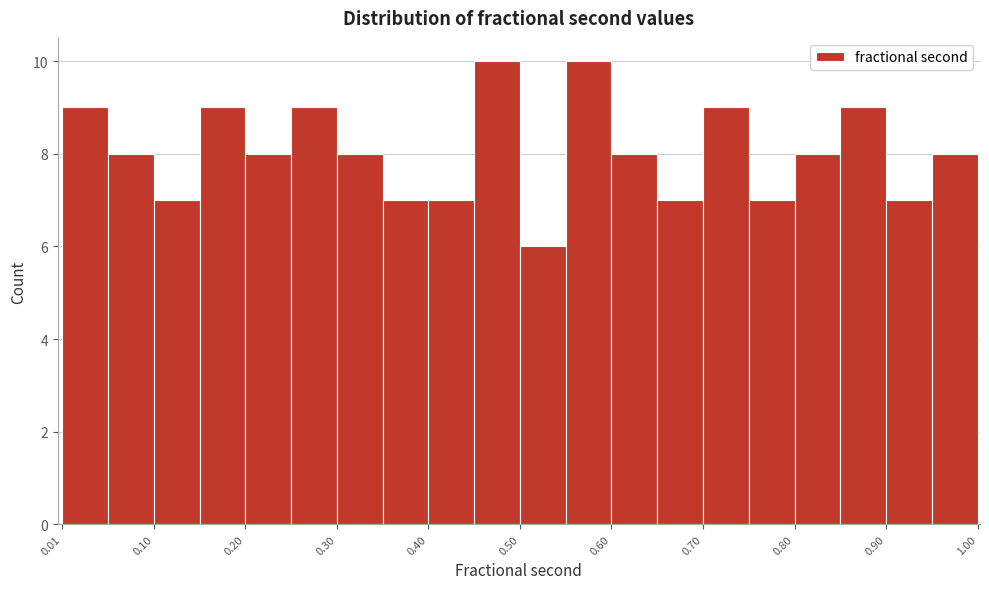

Reading left to right, list every bar in this chart as the range it spans on the x-axis followed by its height. Neither the bar edges nor the heights are printed on the chart, so give them approximately, as read against the axes.

0.01 to 0.05: 9
0.05 to 0.10: 8
0.10 to 0.15: 7
0.15 to 0.20: 9
0.20 to 0.25: 8
0.25 to 0.30: 9
0.30 to 0.35: 8
0.35 to 0.40: 7
0.40 to 0.45: 7
0.45 to 0.50: 10
0.50 to 0.55: 6
0.55 to 0.60: 10
0.60 to 0.65: 8
0.65 to 0.70: 7
0.70 to 0.75: 9
0.75 to 0.80: 7
0.80 to 0.85: 8
0.85 to 0.90: 9
0.90 to 0.95: 7
0.95 to 1.00: 8